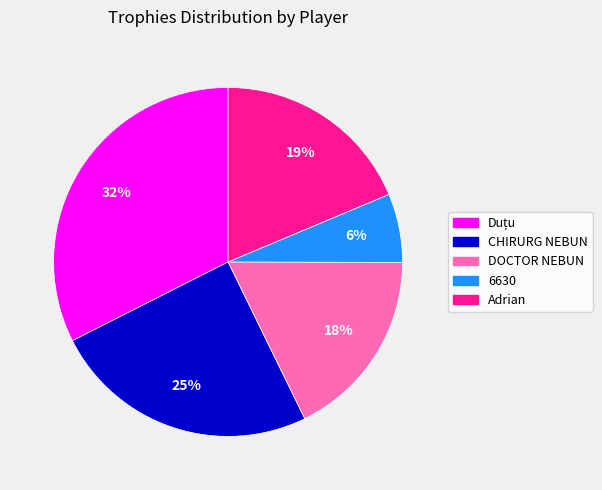

How many slices are in this pie chart?

5